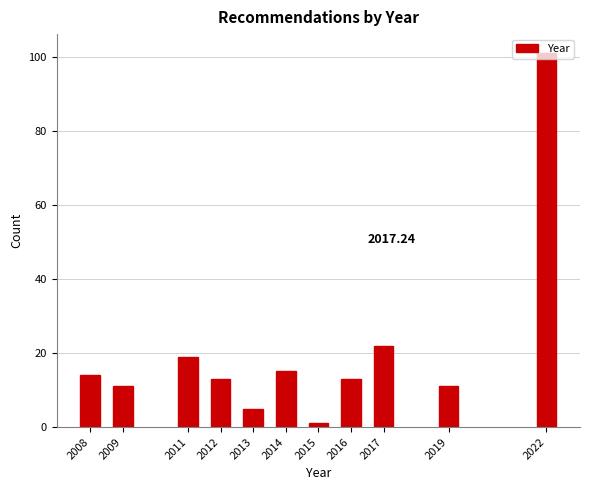

Between 2008 and 2022, which is larger?

2022